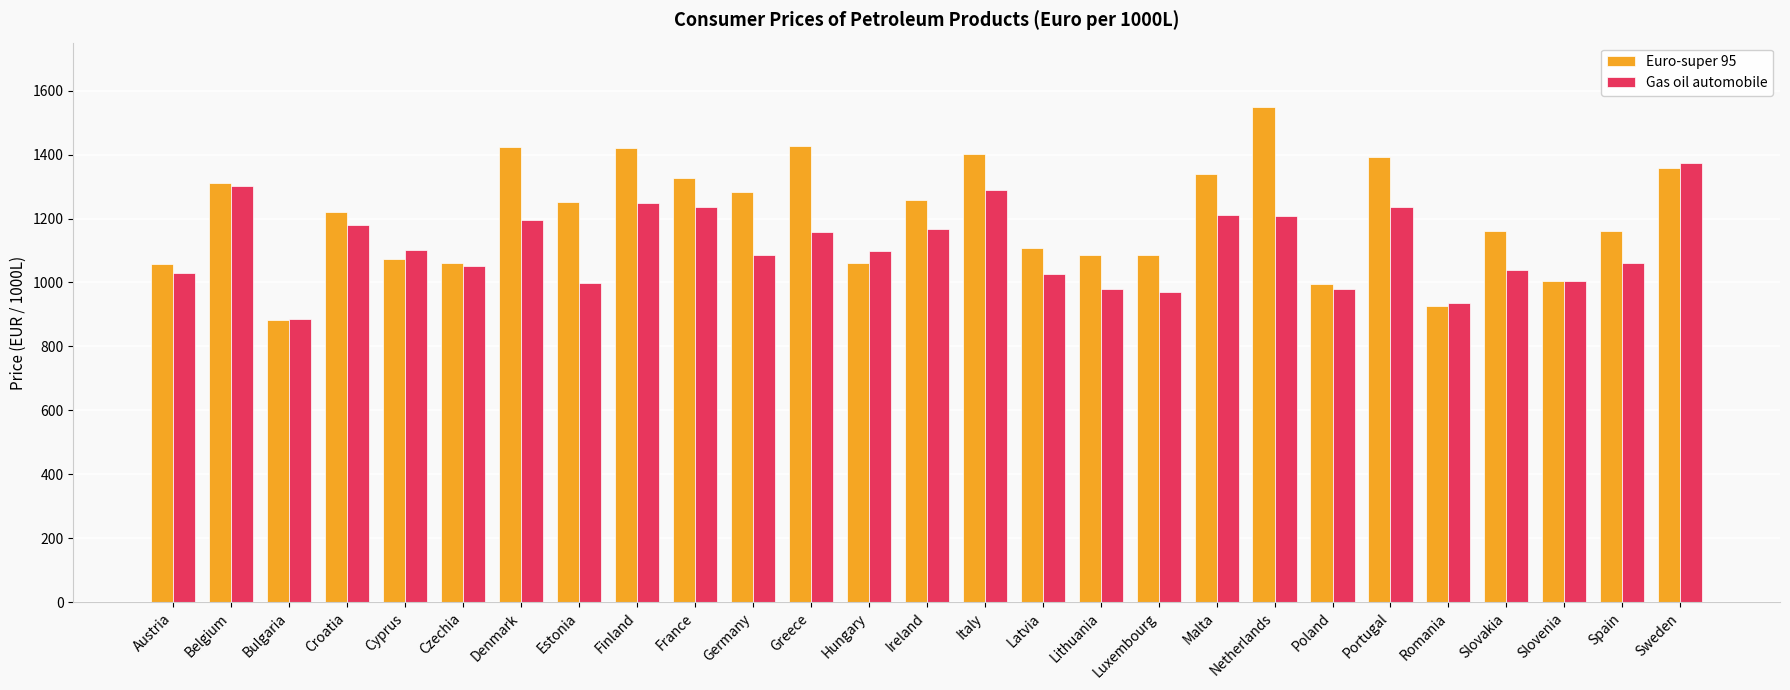

What is the greatest value displayed?

1550.0